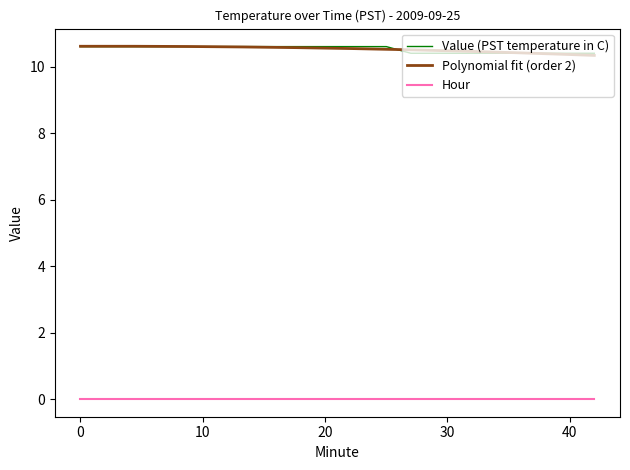

True or false: the data shows 17.5 at 6.

False